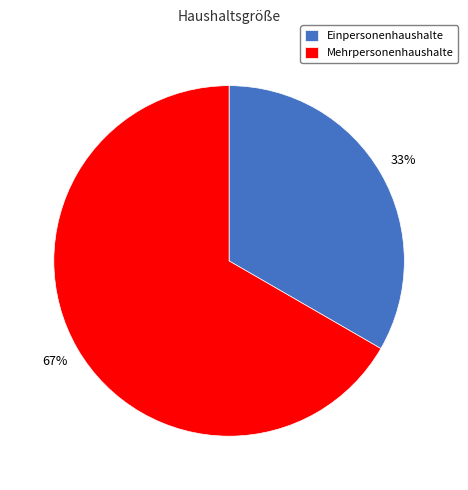

How many segments does this pie chart have?

2